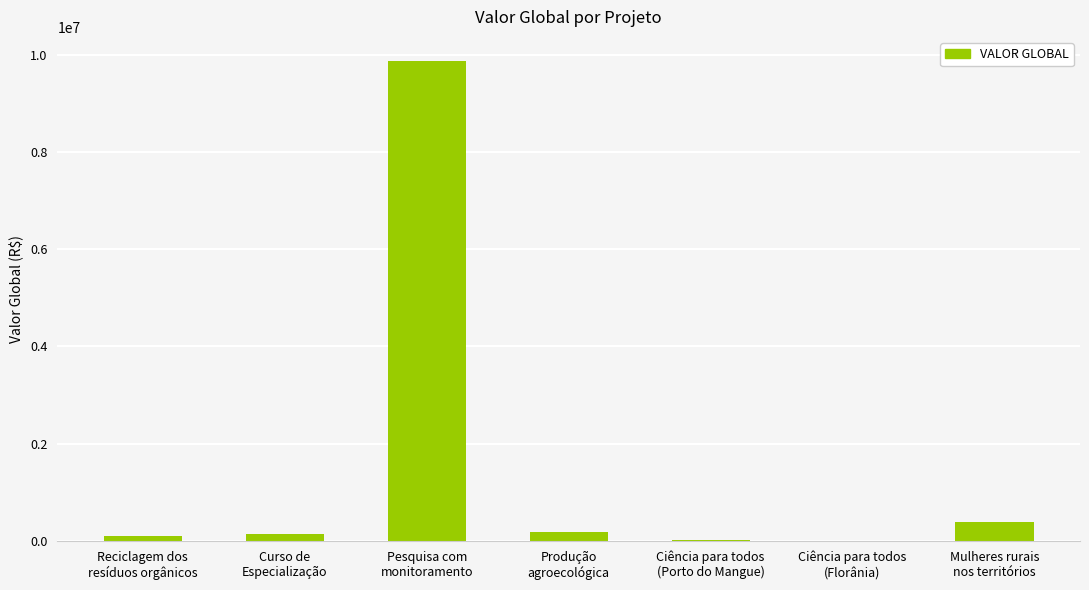

Are the bars grouped side by side (vs. stacked)?

No